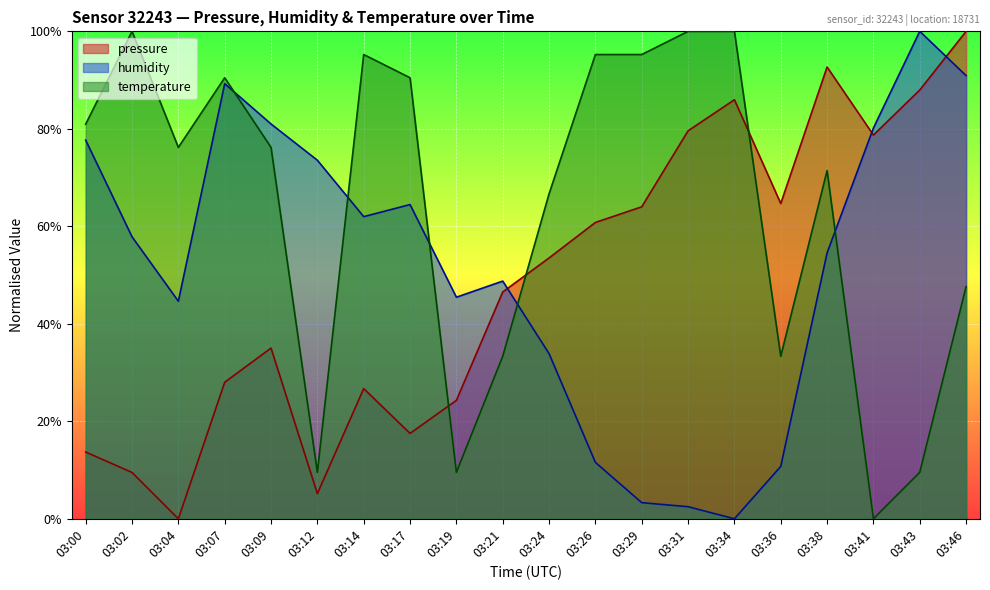

The pressure series shows 48.3 at 03:09. True or false?

False